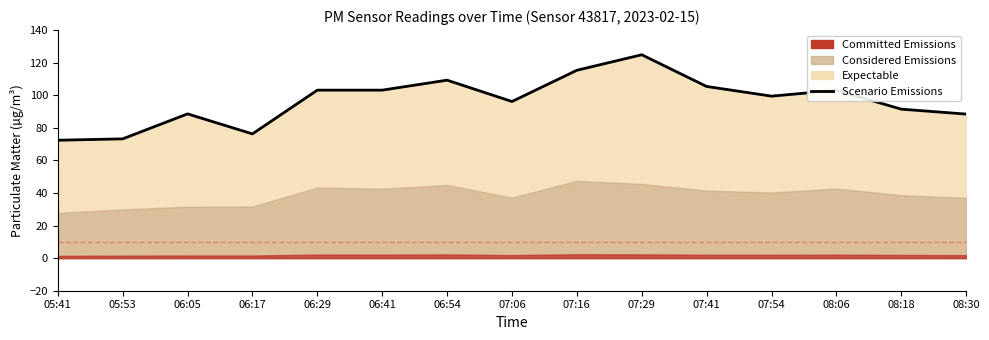

What is the value of the 7th point from the left?

109.2